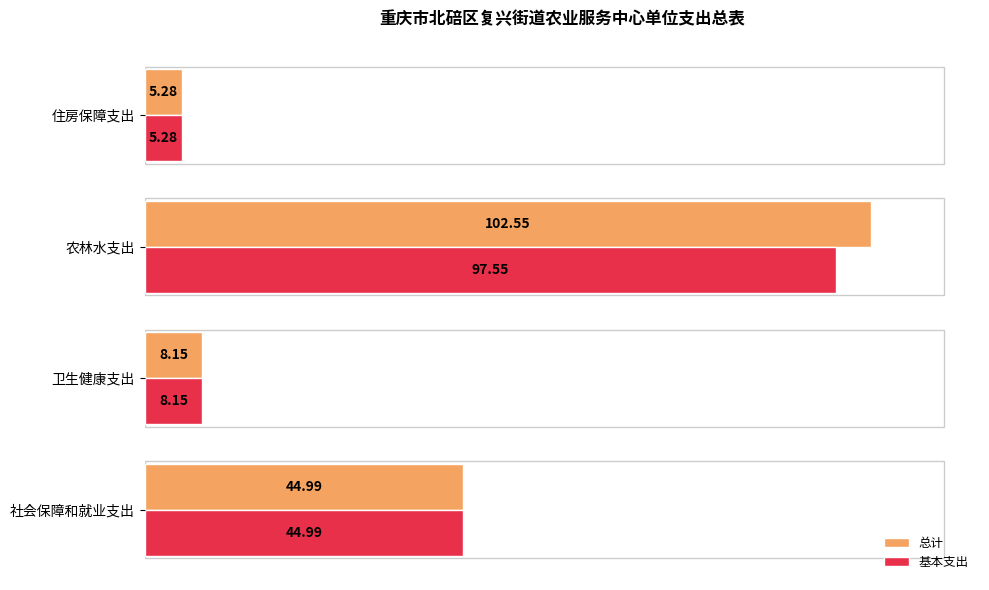

Which series changed the most between 农林水支出 and 住房保障支出?

总计